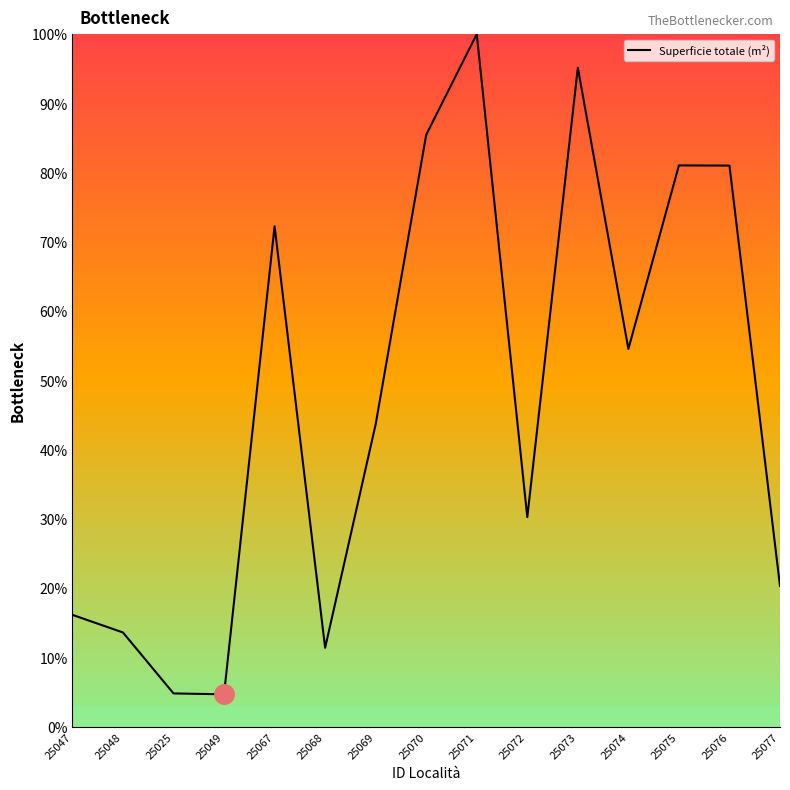

Between 25073 and 25076, which is larger?

25073